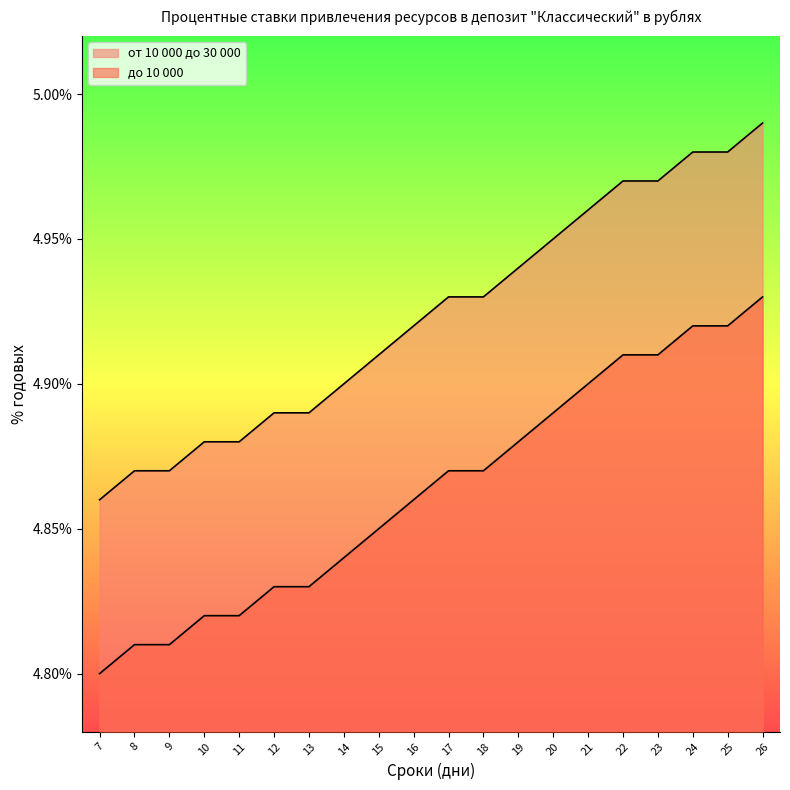

Count the number of data series in this chart.

2